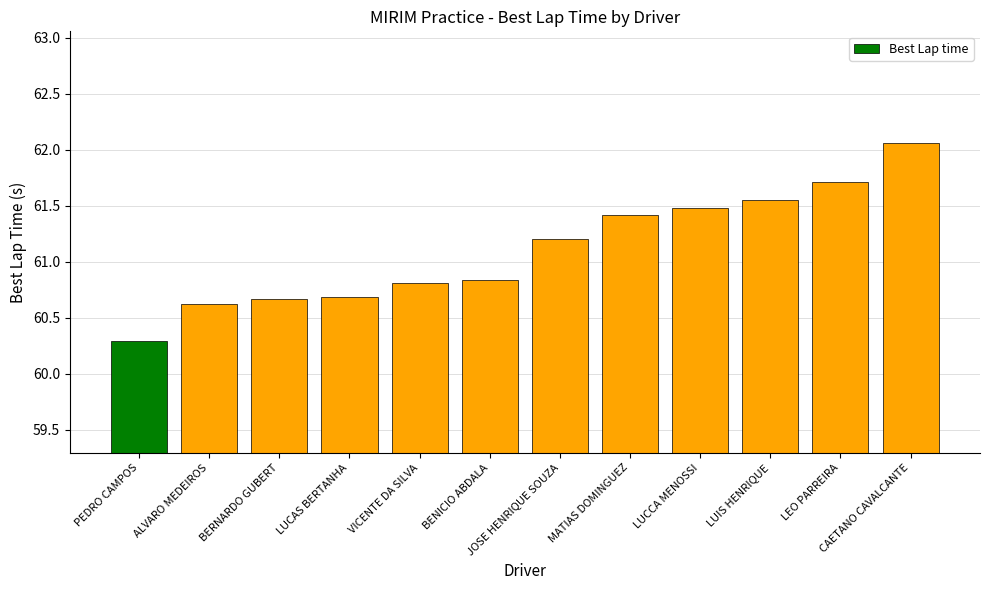

Is it true that the value at PEDRO CAMPOS is 60.3?

True